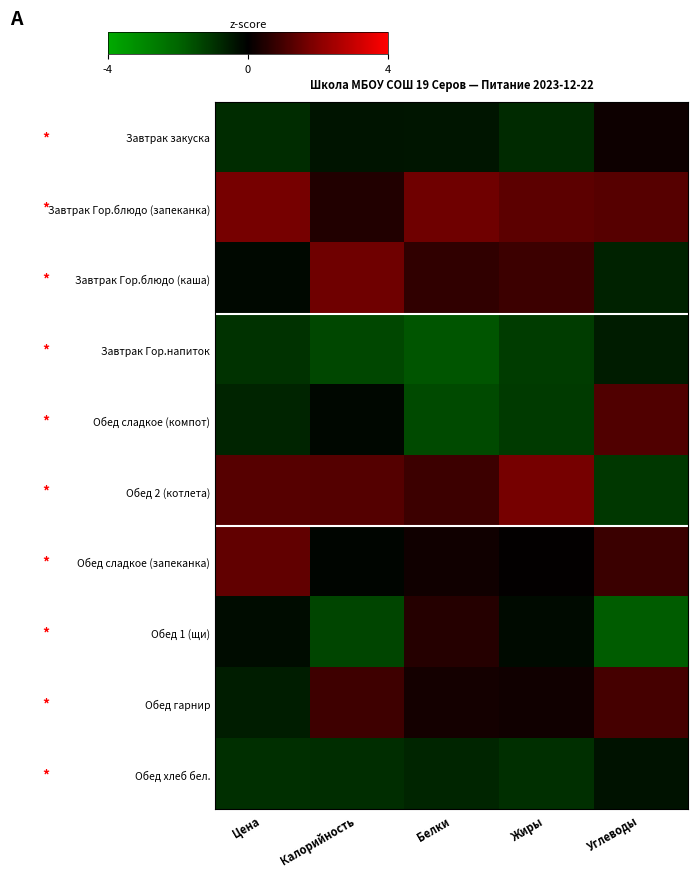

Which category has the lowest value across all series?

Углеводы